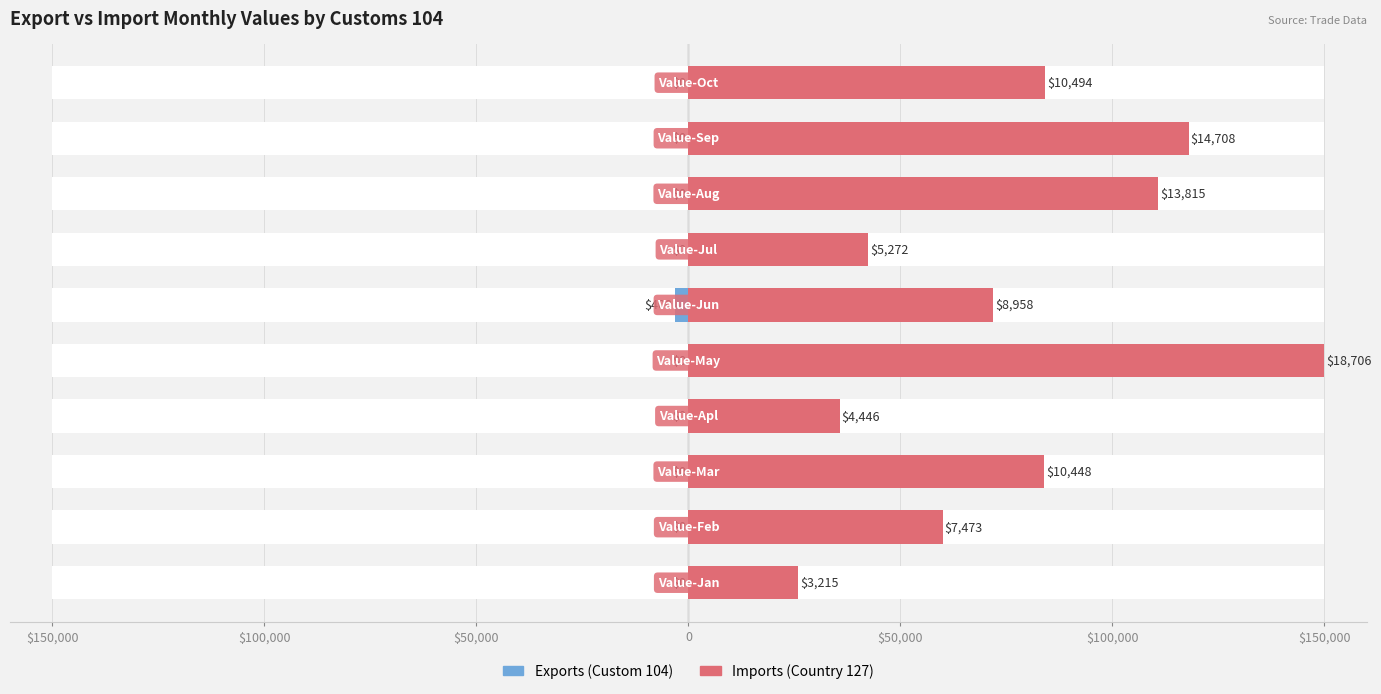

What is the value of the Imports (Country 127) bar at the 4th from the left?

35651.7